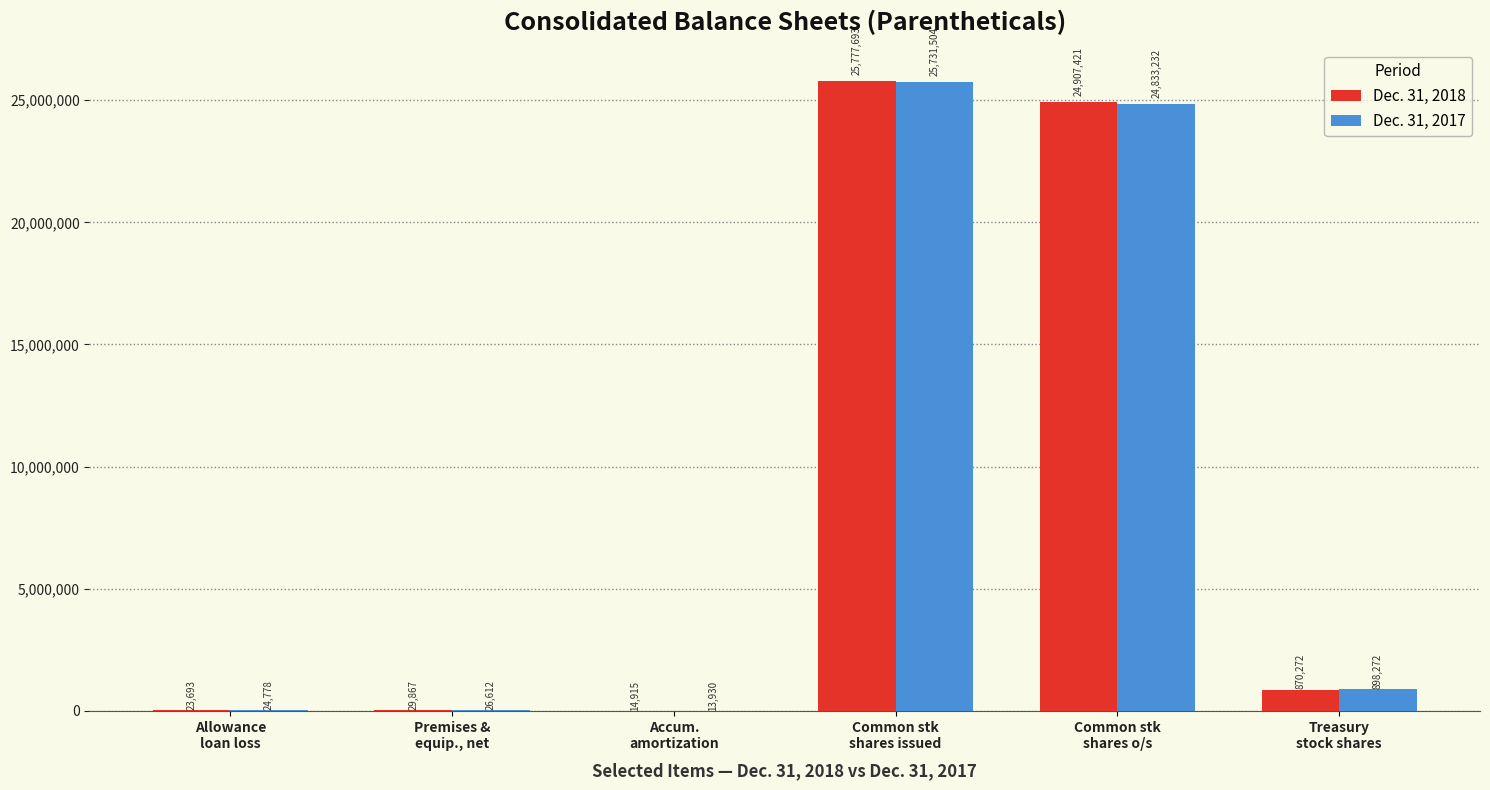

How many series are shown in this chart?

2